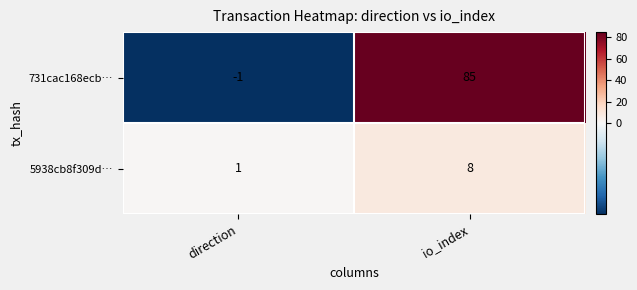

What is the sum of the 731cac168ecb… values at direction and io_index?

84